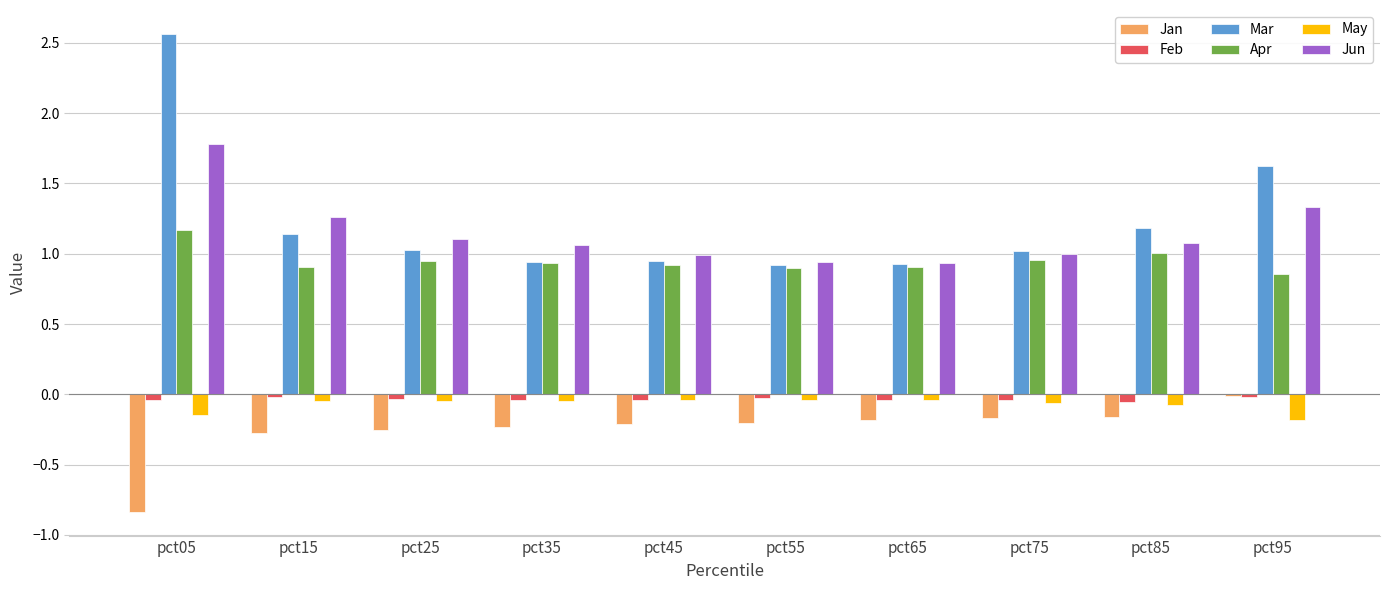

The Apr series shows 0.9 at pct45. True or false?

True